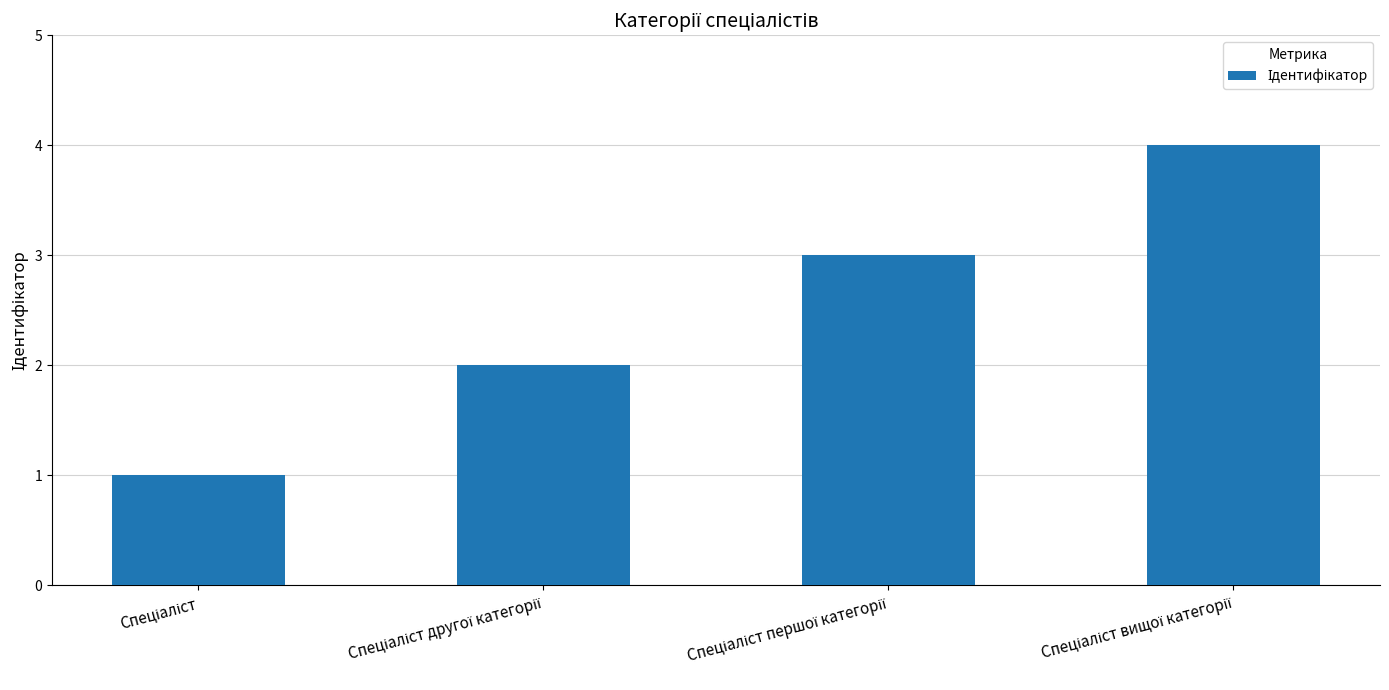

How many series are shown in this chart?

1